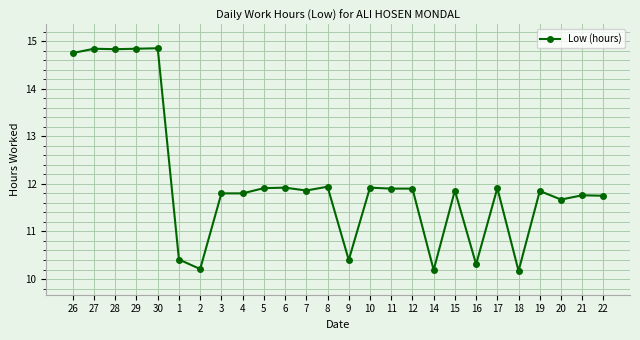

True or false: the data has more than 2 interior local peaks.

True